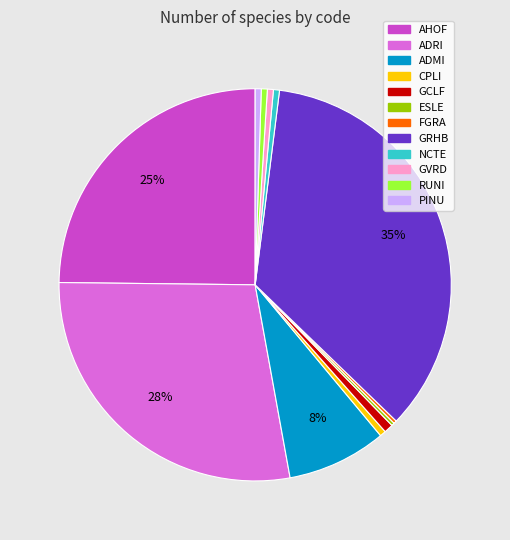

Is it true that AHOF is 32% of the pie?

False